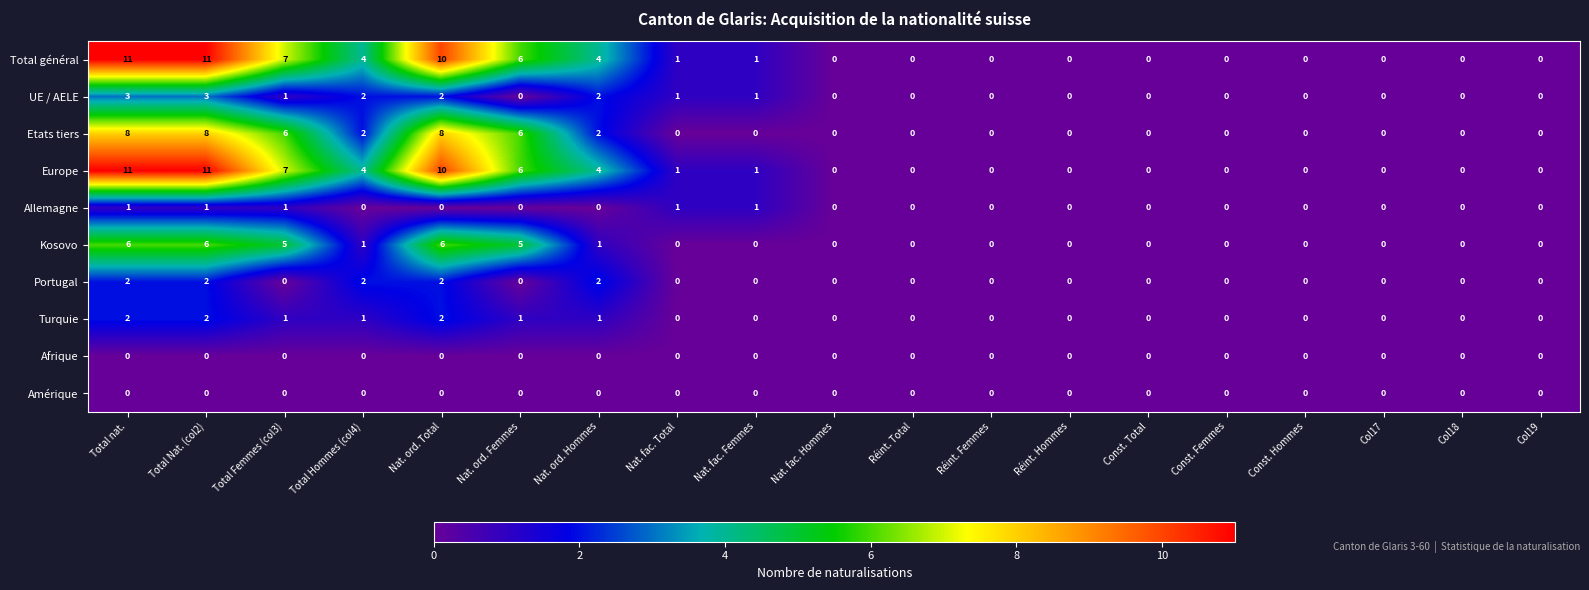

What is the spread (max minus min) of values at Nat. ord. Hommes?

4